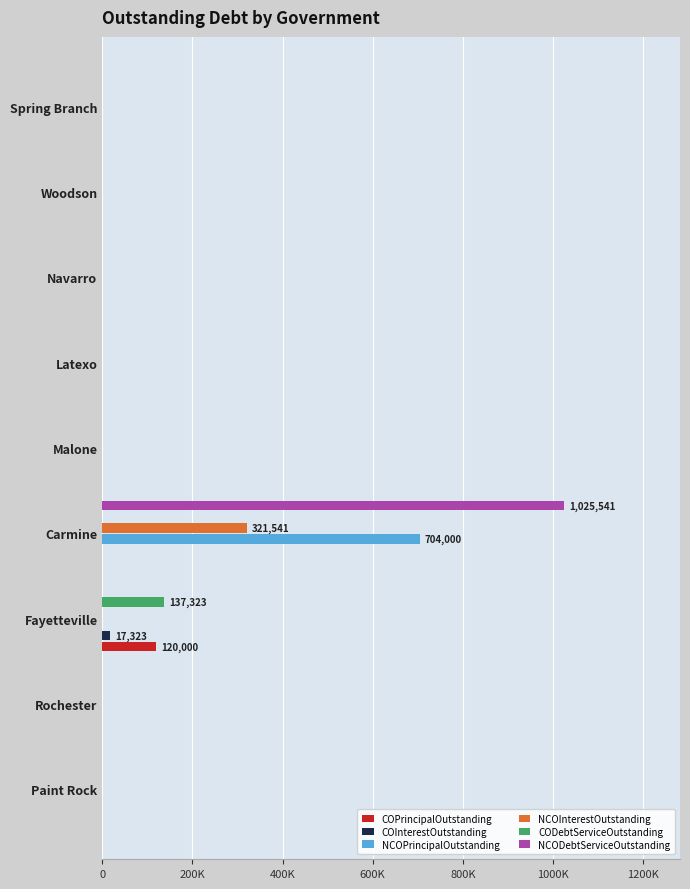

Which series has the largest range (max minus min)?

NCODebtServiceOutstanding